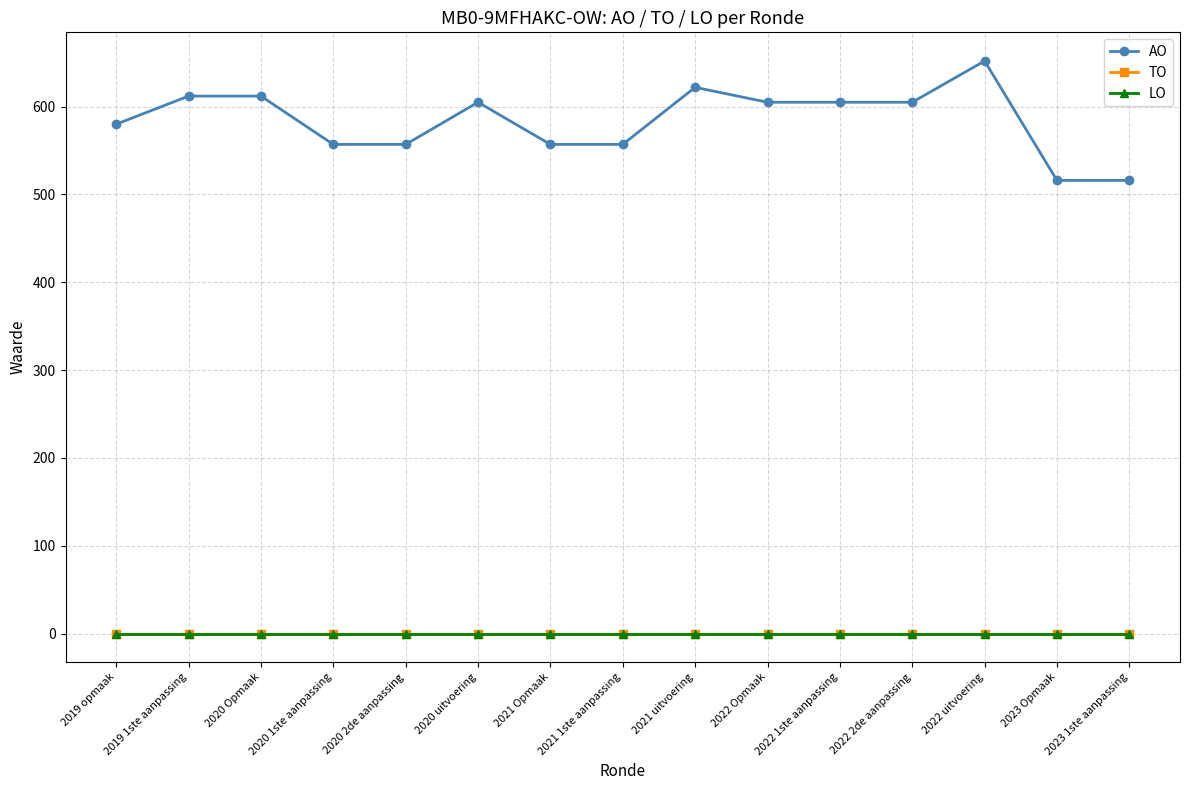

What is the label of the 6th point from the left?

2020 uitvoering